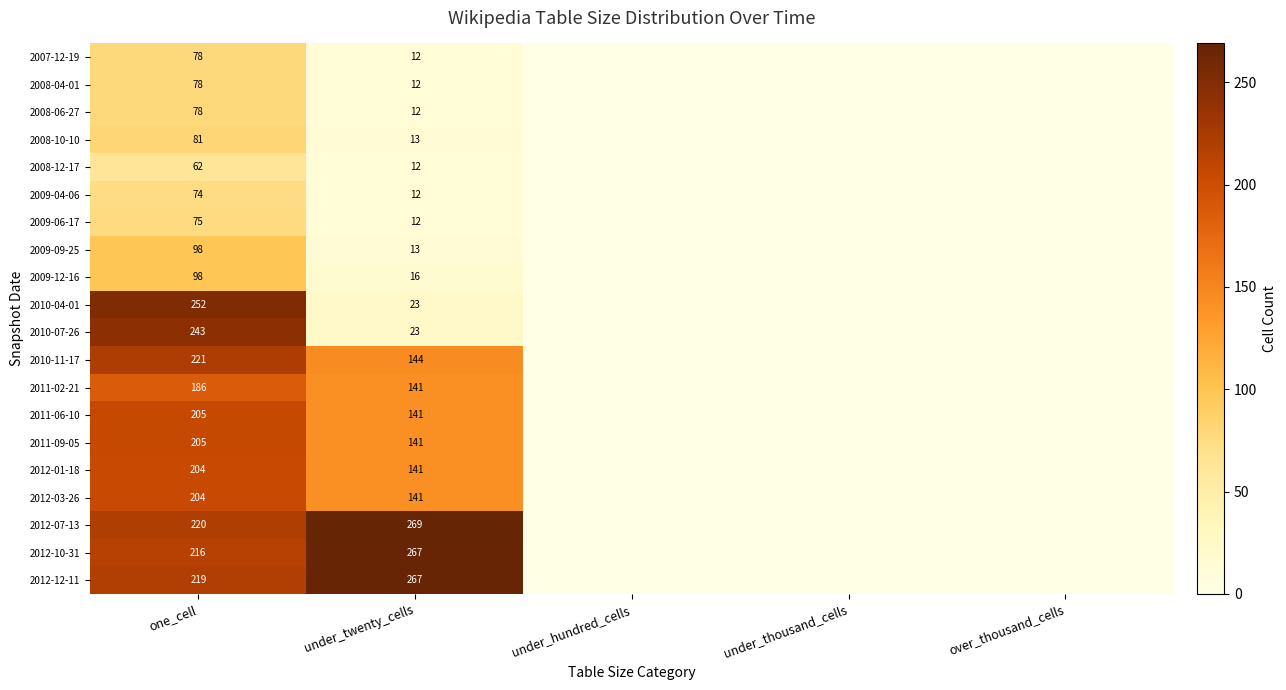

What is the difference between the highest and lowest values at under_twenty_cells?

257